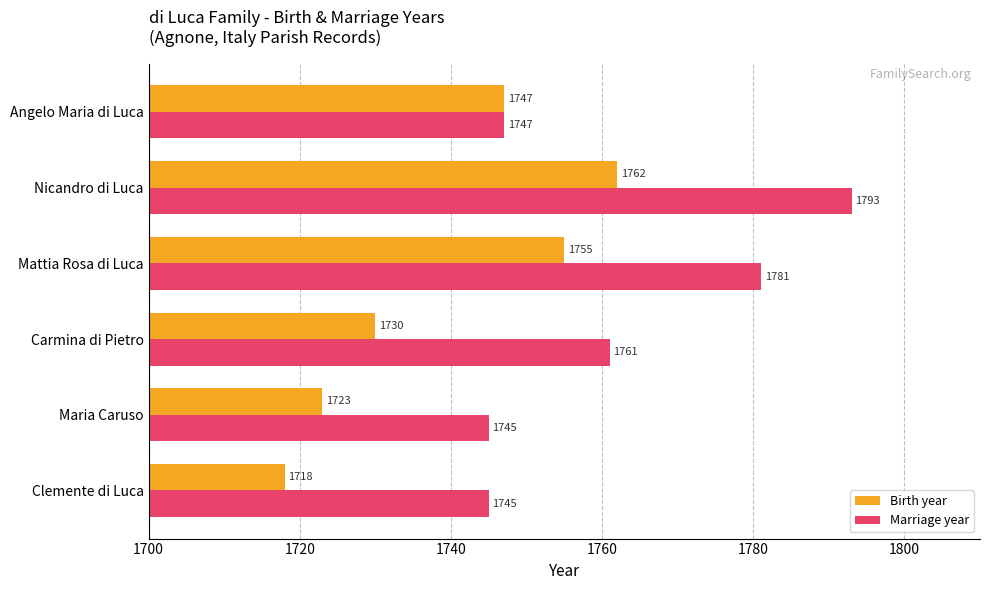

Which category has the lowest value in the Birth year series?

Clemente di Luca